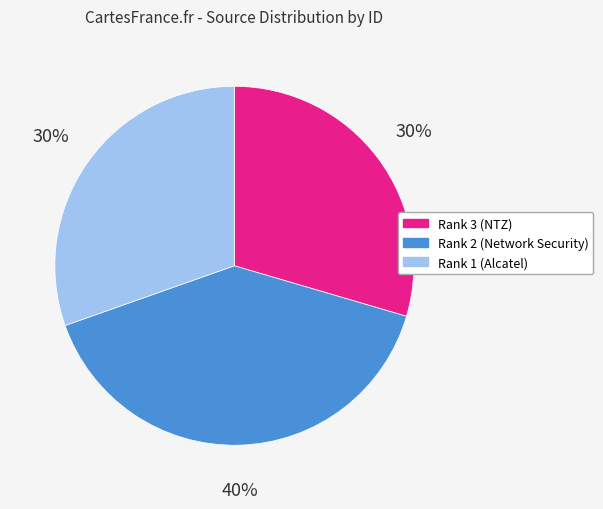

Which category has the biggest portion of the pie?

Rank 2 (Network Security)